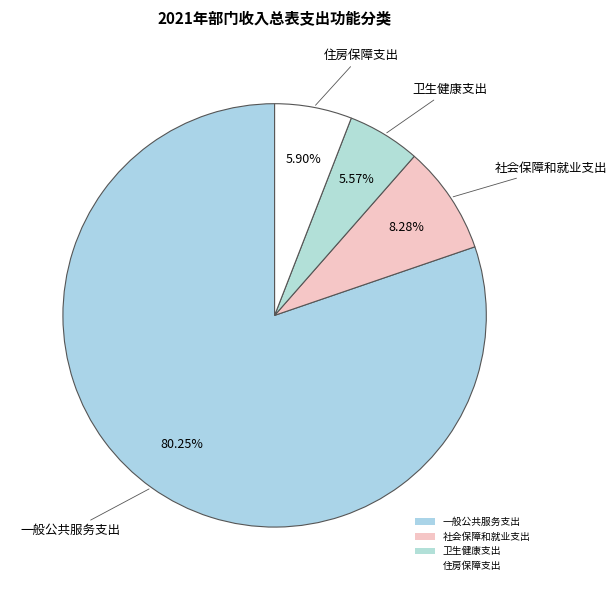

To the nearest percent, what portion does 社会保障和就业支出 represent?

8%